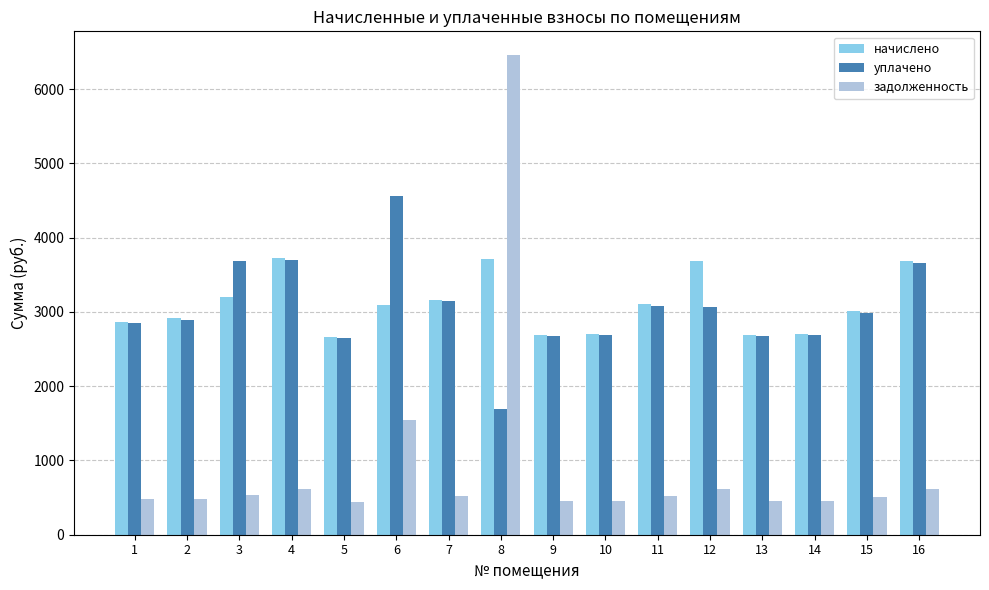

What is the average value of the уплачено series?

3044.0